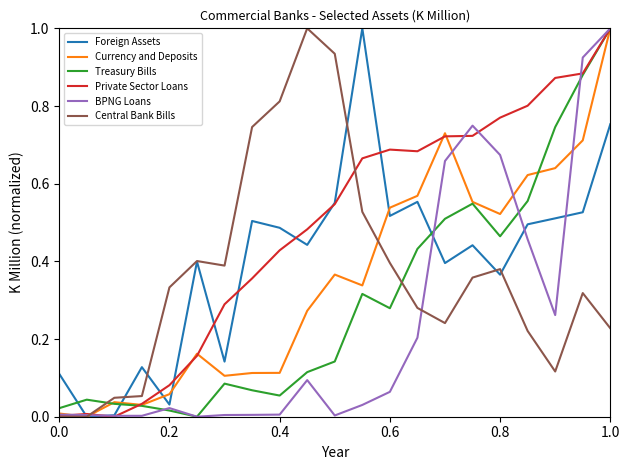

What is the highest value of the BPNG Loans series?

1.0